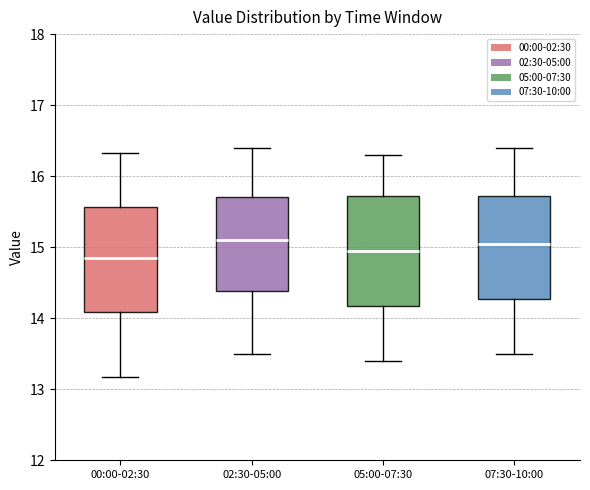

Reading left to right, transcribe this box plot: for each box, give where its median line is, the range the box spans, and where its two whiskers end, as read against the y-axis. The values are not printed on the chart, so give them approximately, as read against the axis.

00:00-02:30: median 14.9, box 14.1 to 15.6, whiskers 13.2 to 16.3
02:30-05:00: median 15.1, box 14.4 to 15.7, whiskers 13.5 to 16.4
05:00-07:30: median 15.0, box 14.2 to 15.7, whiskers 13.4 to 16.3
07:30-10:00: median 15.1, box 14.3 to 15.7, whiskers 13.5 to 16.4